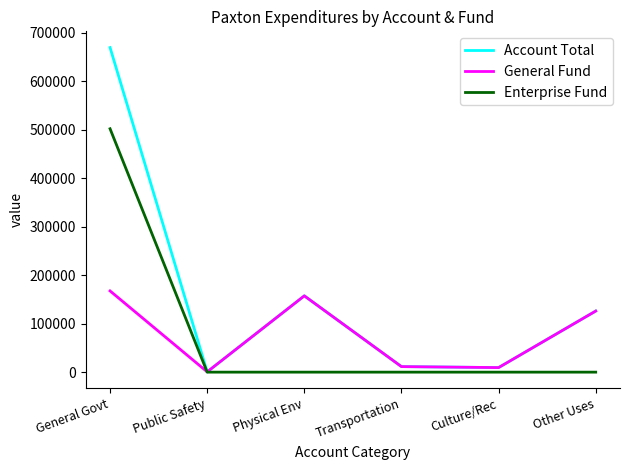

True or false: Enterprise Fund has a value of -167705 at Physical Env.

False